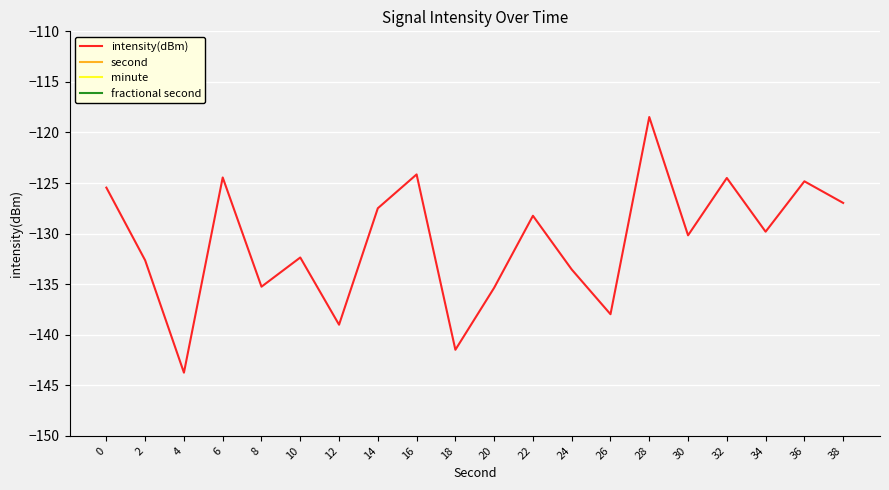

Reading right to left, extract all data points from this chart.

intensity(dBm): -127.0	-124.8	-129.8	-124.5	-130.2	-118.5	-138.0	-133.6	-128.2	-135.4	-141.5	-124.1	-127.5	-139.0	-132.4	-135.3	-124.5	-143.8	-132.6	-125.5
second: 38.0	36.0	34.0	32.0	30.0	28.0	26.0	24.0	22.0	20.0	18.0	16.0	14.0	12.0	10.0	8.0	6.0	4.0	2.0	0.0
minute: 0.0	0.0	0.0	0.0	0.0	0.0	0.0	0.0	0.0	0.0	0.0	0.0	0.0	0.0	0.0	0.0	0.0	0.0	0.0	0.0
fractional second: 0.0	0.0	0.0	0.0	0.0	0.0	0.0	0.0	0.0	0.0	0.0	0.0	0.0	0.0	0.0	0.0	0.0	0.0	0.0	0.0